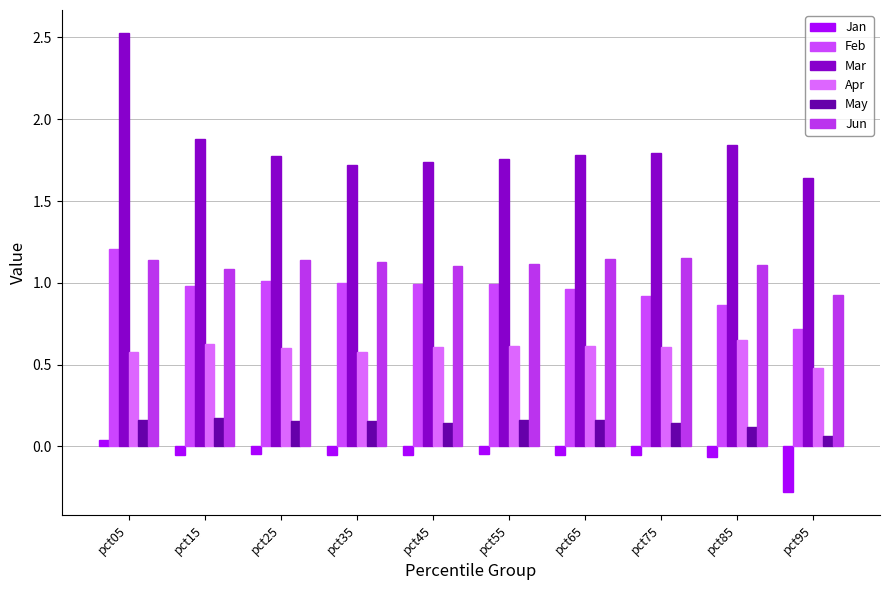

Is it true that May equals 0.1 at pct75?

True